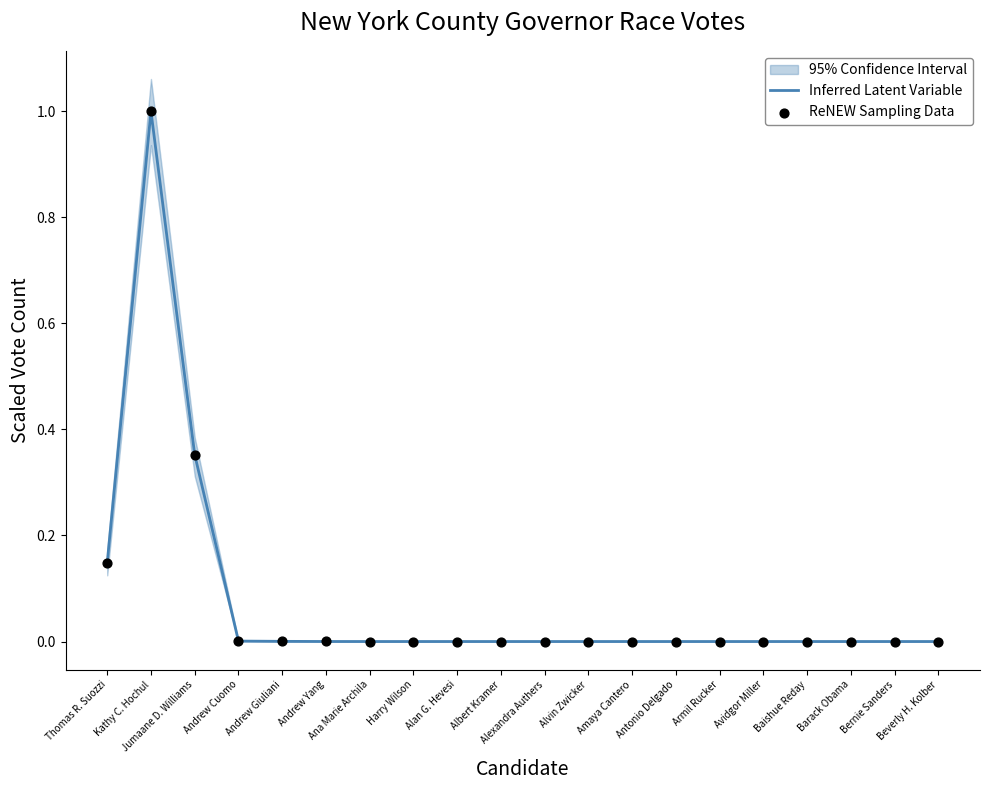

Which series reaches the maximum Y coordinate?

Inferred Latent Variable